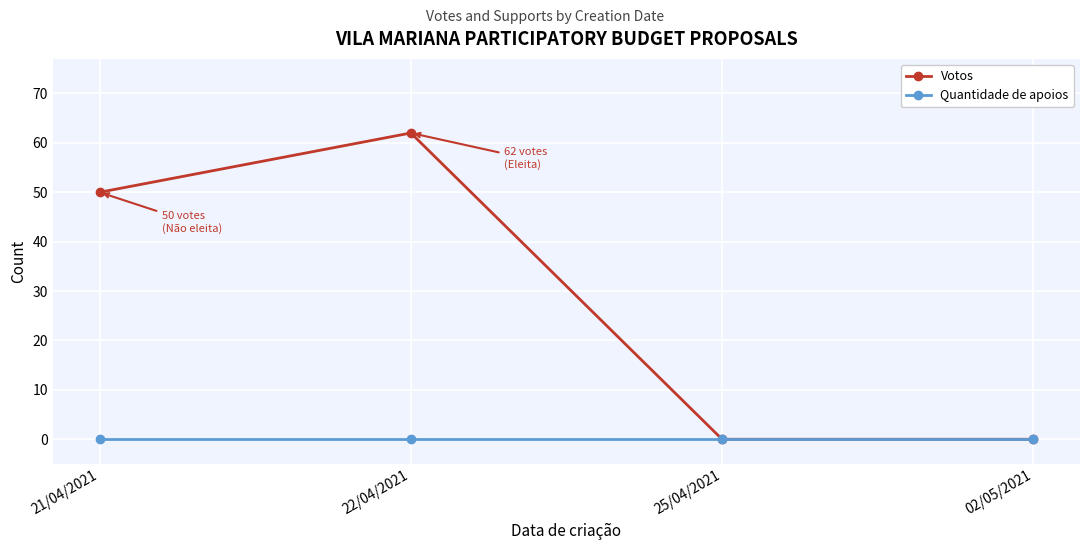

At which label does Votos reach its peak?

22/04/2021